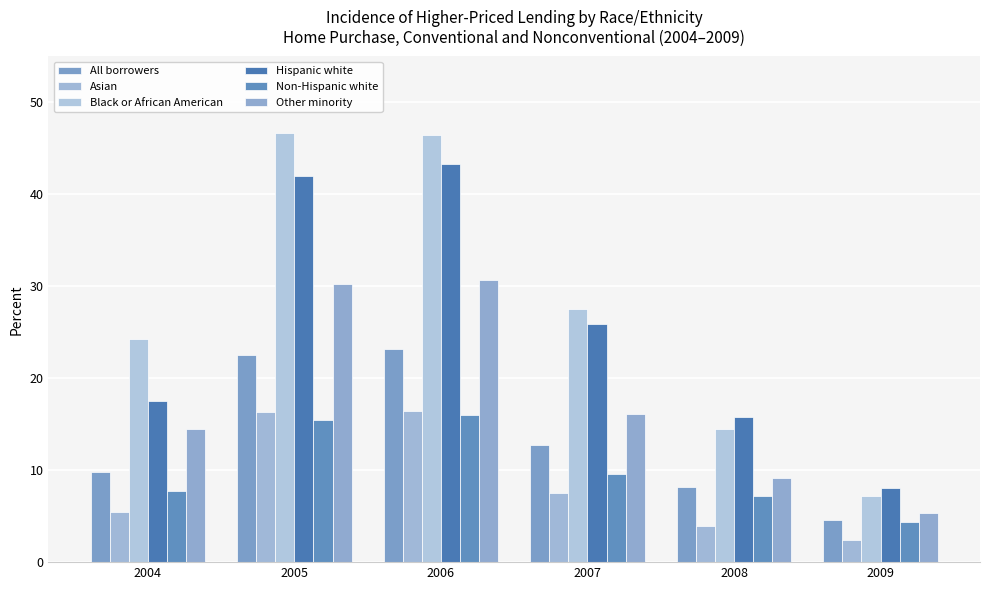

Reading left to right, transcribe all the data shown in this chart.

All borrowers: 2004=9.8	2005=22.5	2006=23.2	2007=12.7	2008=8.1	2009=4.6
Asian: 2004=5.5	2005=16.3	2006=16.4	2007=7.6	2008=4.0	2009=2.4
Black or African American: 2004=24.3	2005=46.7	2006=46.4	2007=27.6	2008=14.5	2009=7.1
Hispanic white: 2004=17.5	2005=42.0	2006=43.3	2007=25.9	2008=15.8	2009=8.1
Non-Hispanic white: 2004=7.8	2005=15.5	2006=16.0	2007=9.6	2008=7.2	2009=4.3
Other minority: 2004=14.4	2005=30.3	2006=30.7	2007=16.1	2008=9.1	2009=5.3